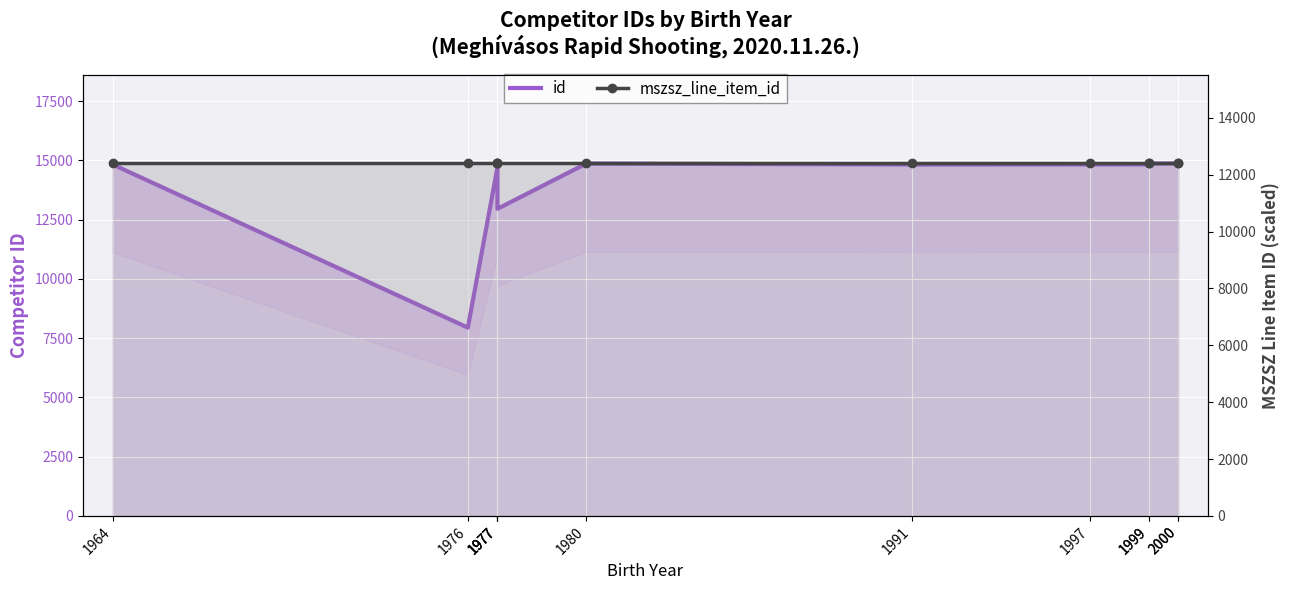

Rank the categories by mszsz_line_item_id value from lowest to highest.

1964, 1976, 1977, 1977, 1977, 1980, 1991, 1997, 1999, 1999, 2000, 2000